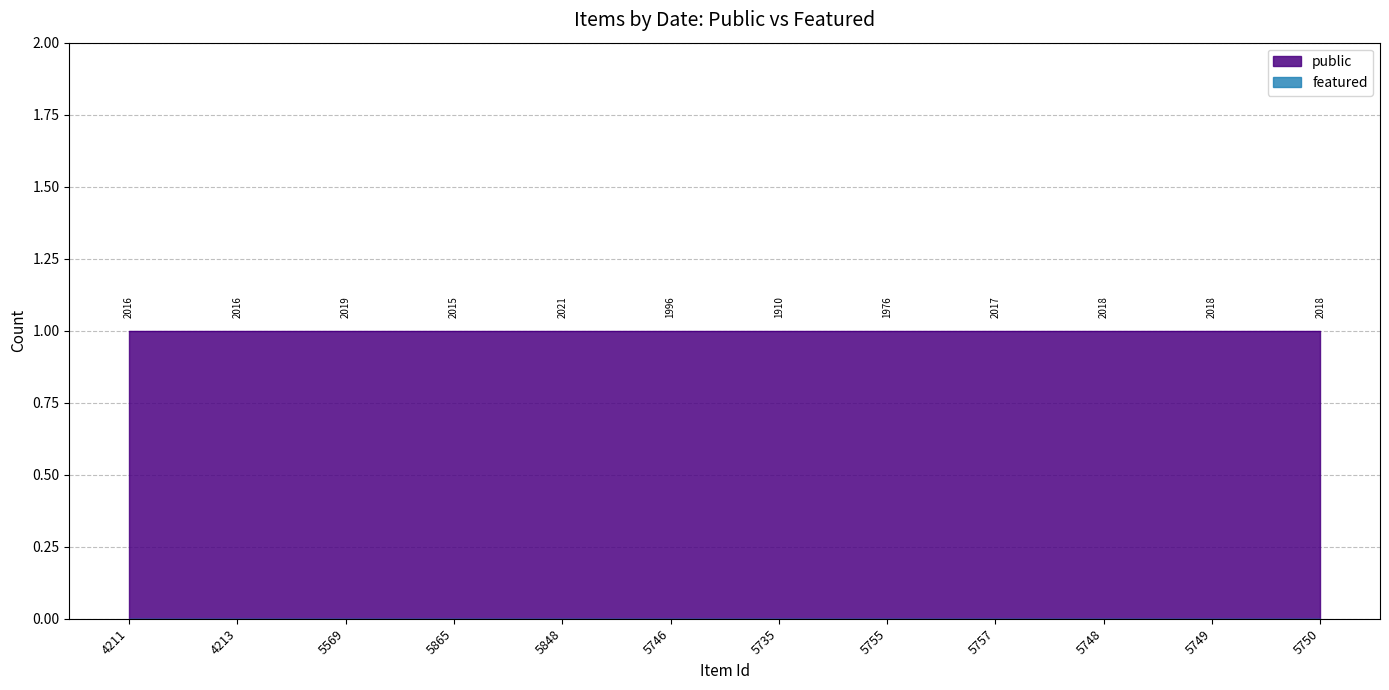

The value of public at 5755 is 1. True or false?

True